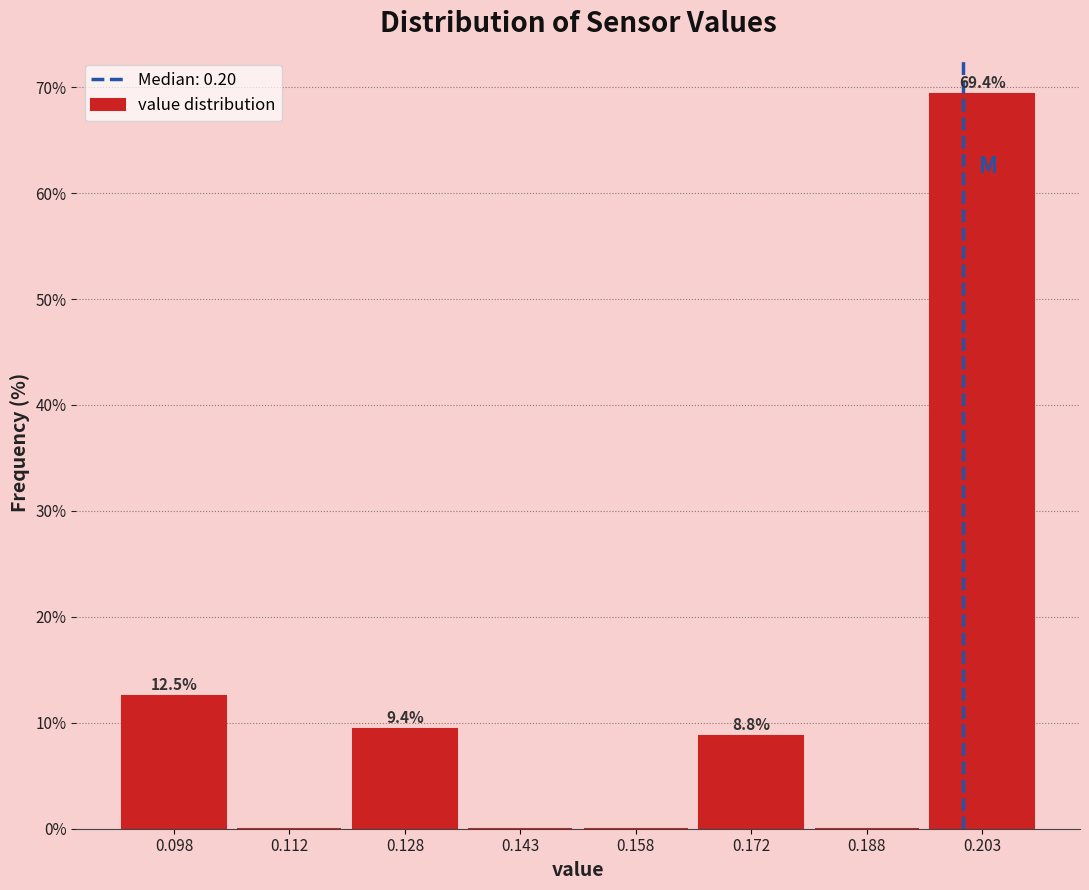

Over which range of the x-axis is the bar tallest?

0.195 to 0.210